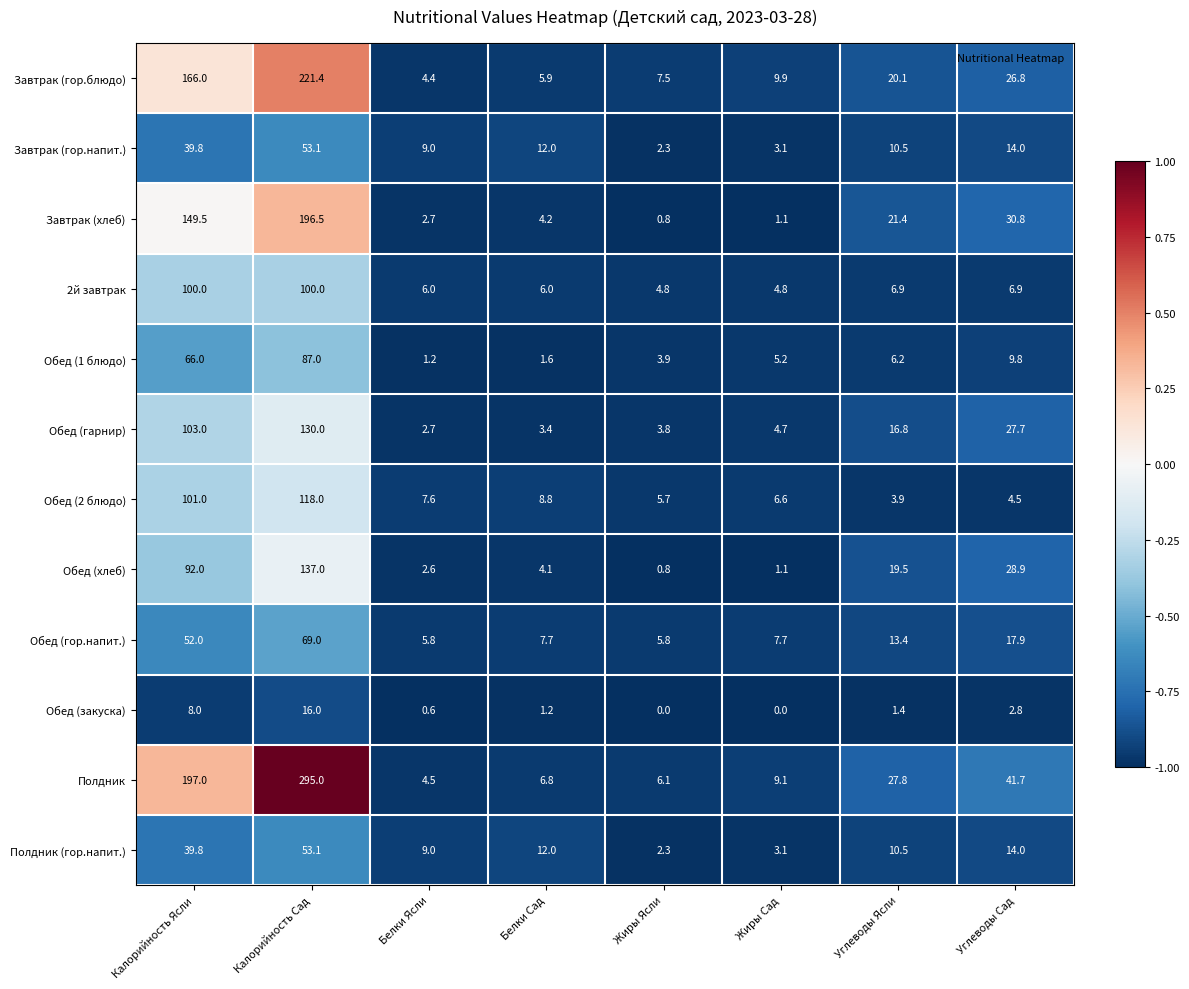

List the labels in order of Обед (2 блюдо) value, largest first.

Калорийность Сад, Калорийность Ясли, Белки Сад, Белки Ясли, Жиры Сад, Жиры Ясли, Углеводы Сад, Углеводы Ясли